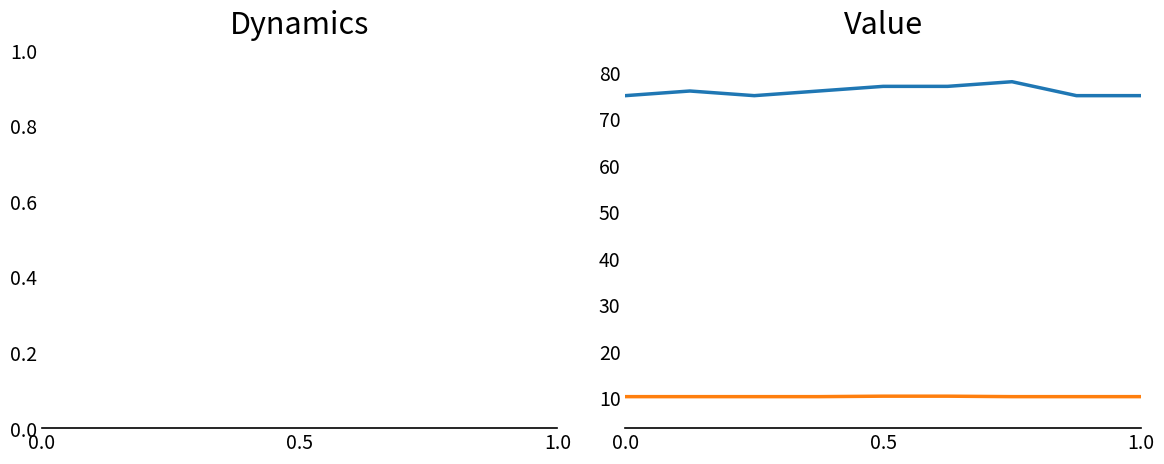

True or false: SDS_P2 and Signal (abs) intersect in this chart.

False